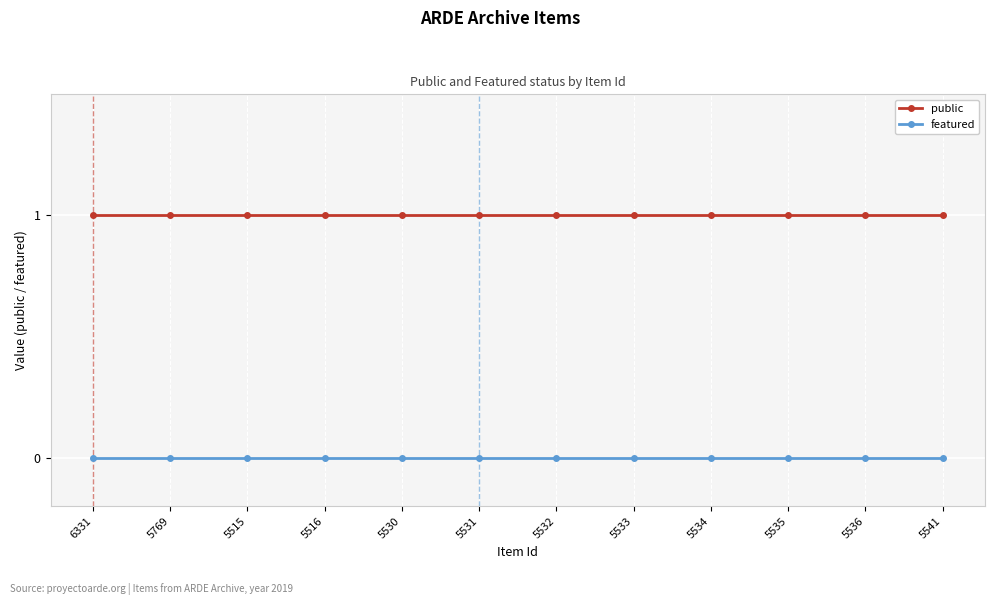

True or false: public and featured cross at least once.

False